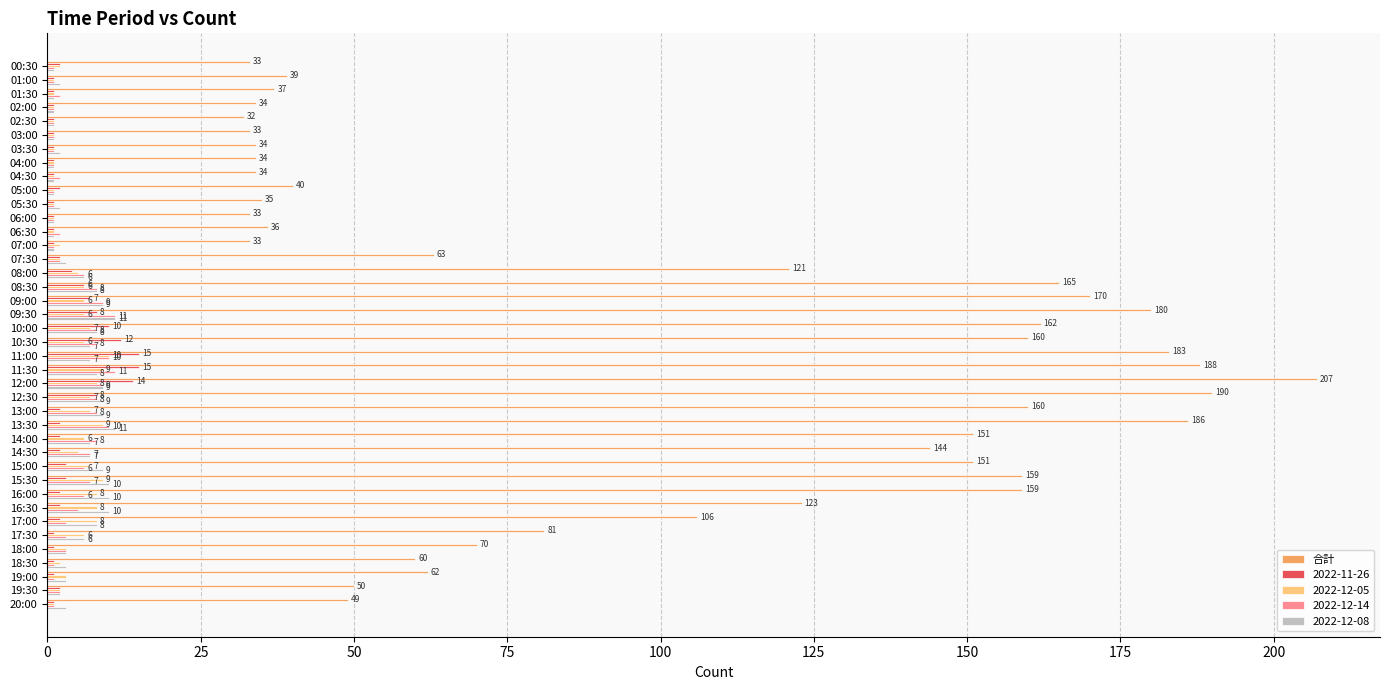

What is the sum of the 2022-11-26 values at 20:00 and 09:30?

9